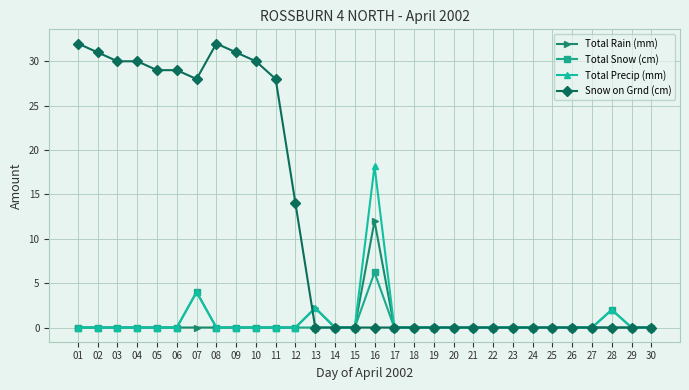

What is the sum of all Total Precip (mm) values?

26.4